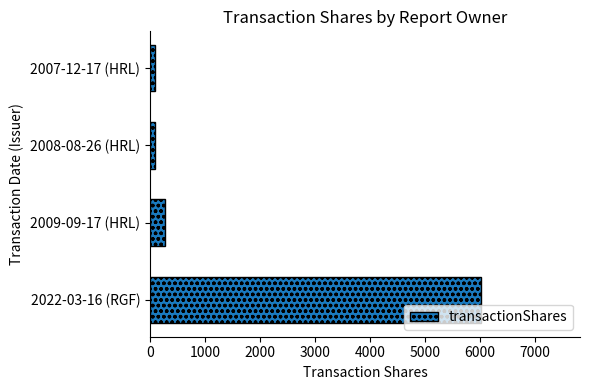

What is the difference between the maximum and minimum values?

5911